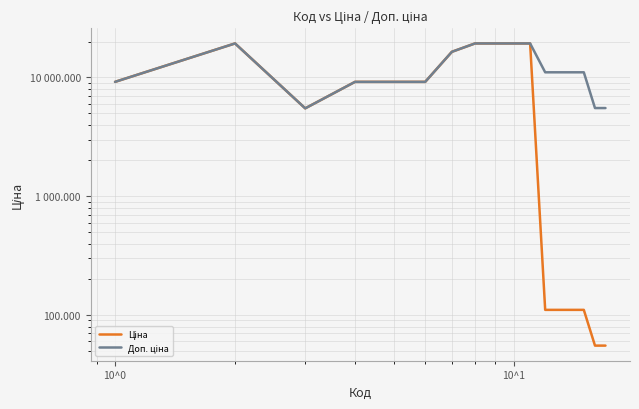

Reading left to right, what are all the values shown in this chart?

Ціна: 9185.1	19343.1	5497.3	9185.1	9185.1	9185.1	16448.2	19343.1	19343.1	19343.1	19343.1	110.5	110.5	110.5	110.5	55.3	55.3
Доп. ціна: 9185.1	19343.1	5497.3	9185.1	9185.1	9185.1	16448.2	19343.1	19343.1	19343.1	19343.1	11055.0	11055.0	11055.0	11055.0	5528.0	5528.0